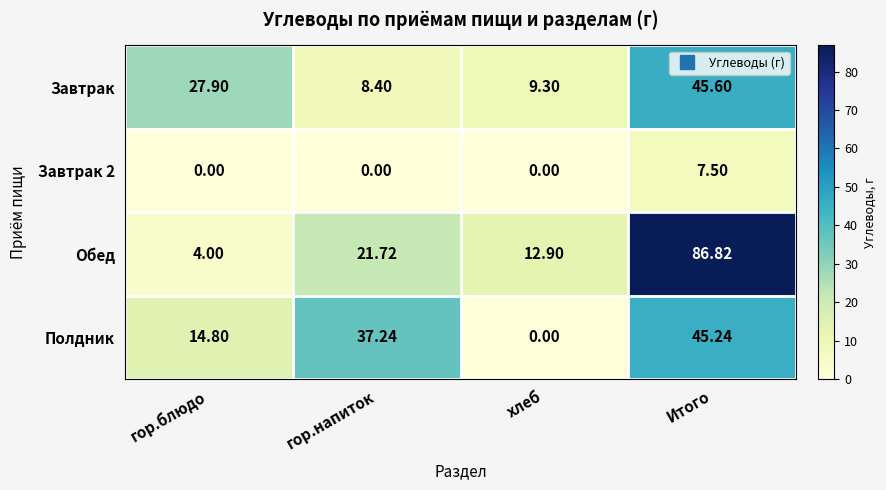

Which series changed the most between хлеб and Итого?

Обед